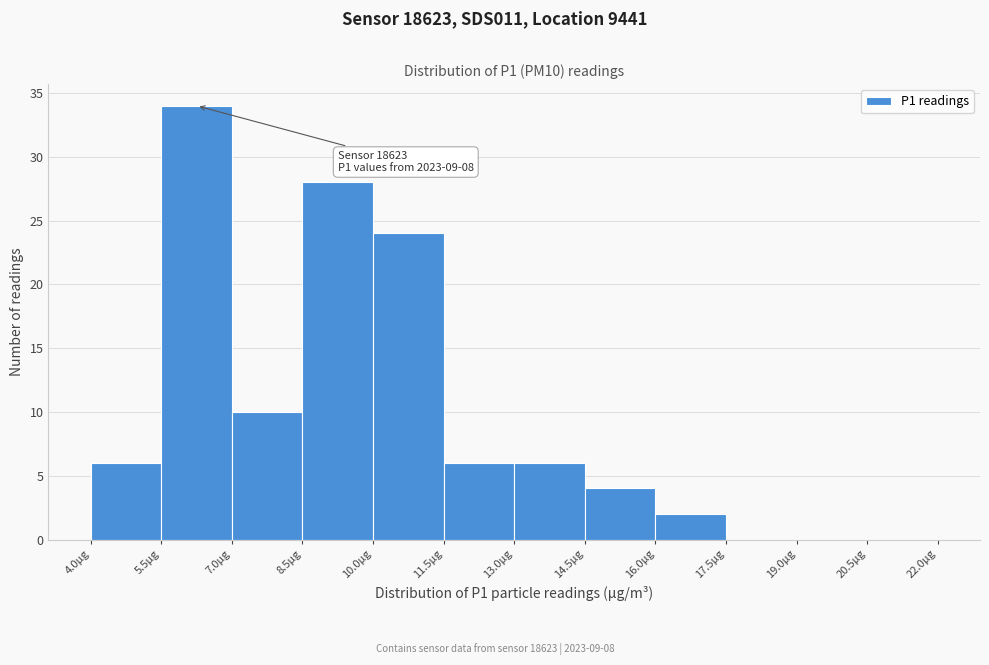

Which range on the x-axis has the tallest bar?

5.5 to 7.0